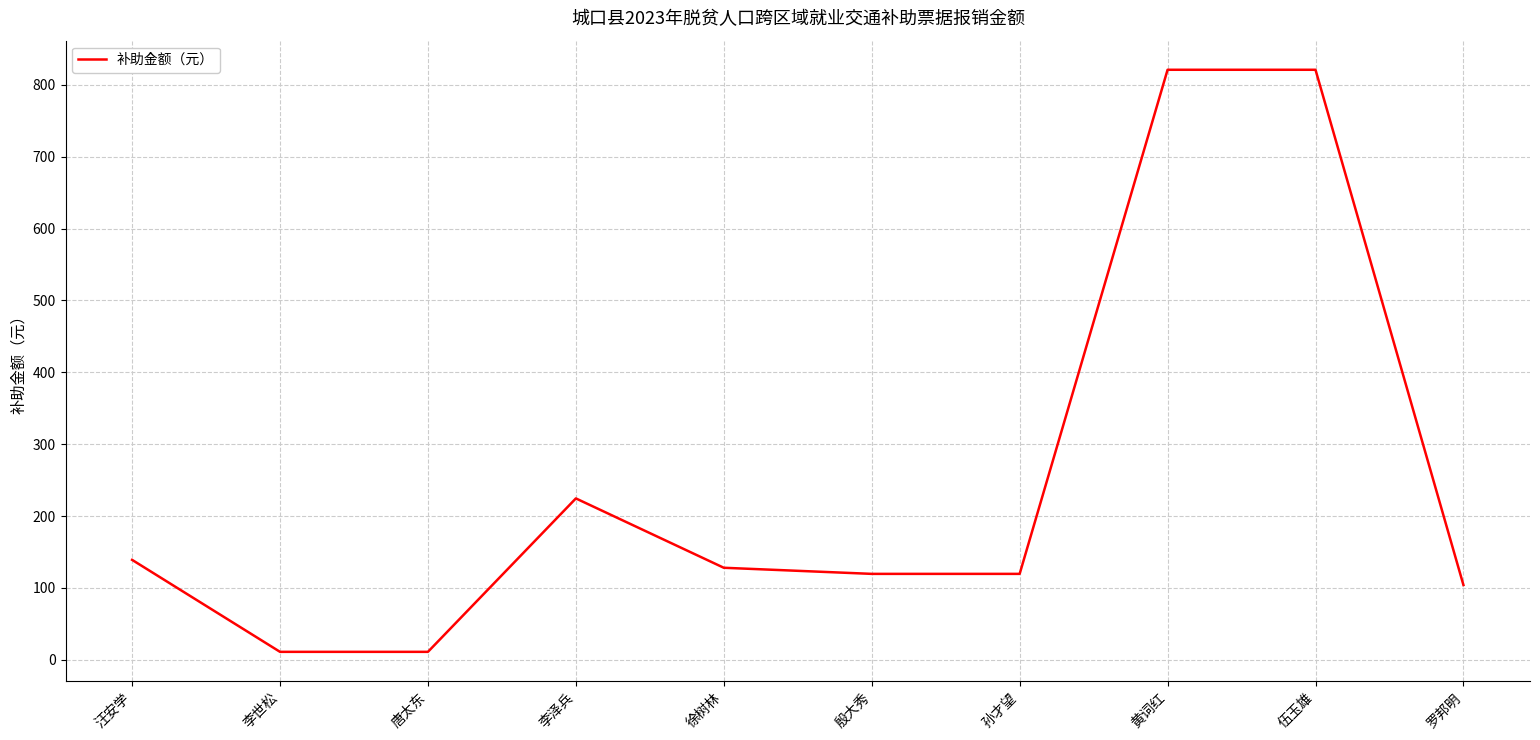

What is the greatest value displayed?

821.0